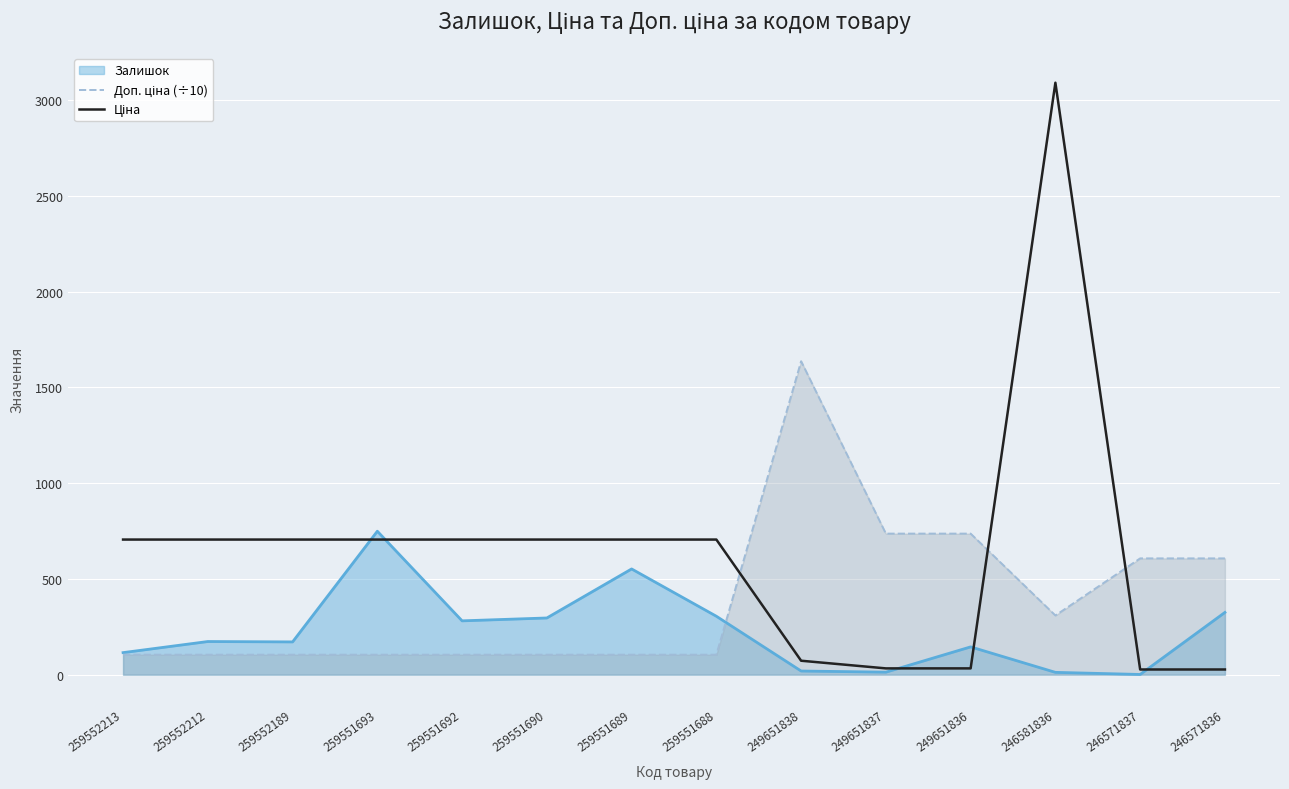

At how many categories does at least one series exceed 2004?

1